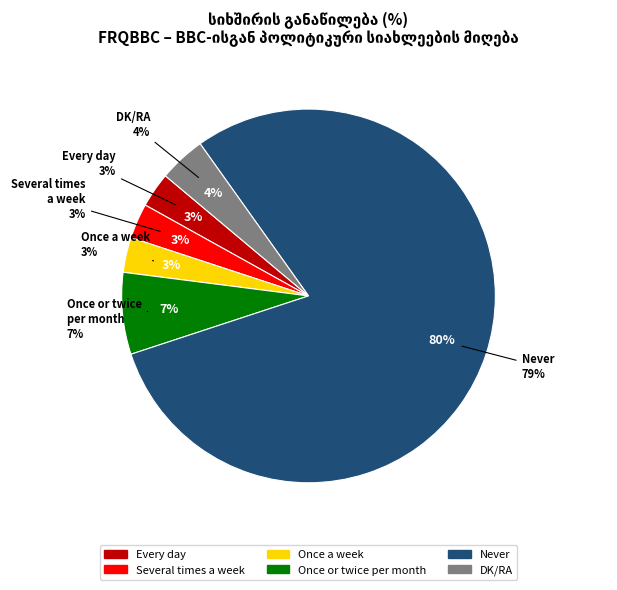

How many segments does this pie chart have?

6